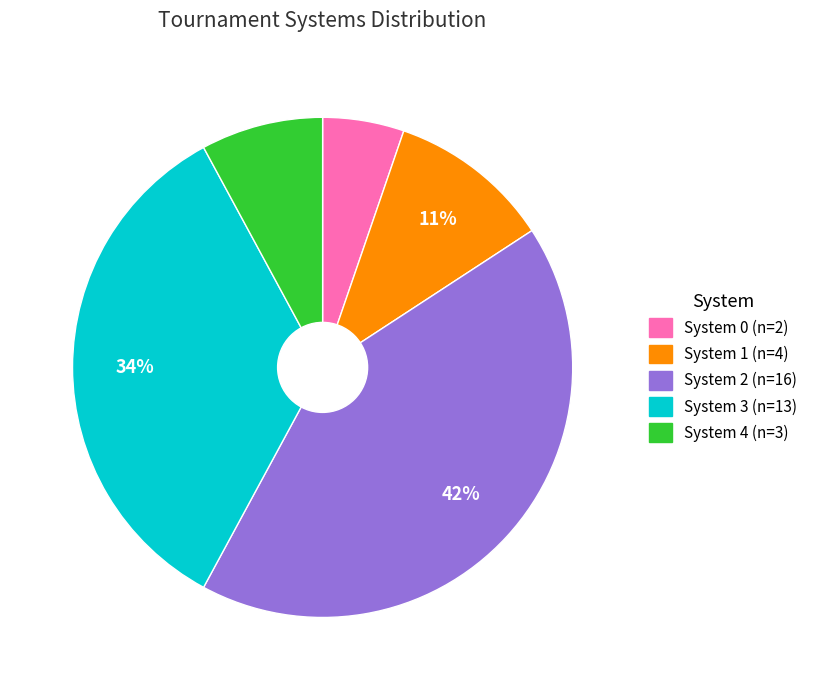

Is there a majority slice in this chart?

No